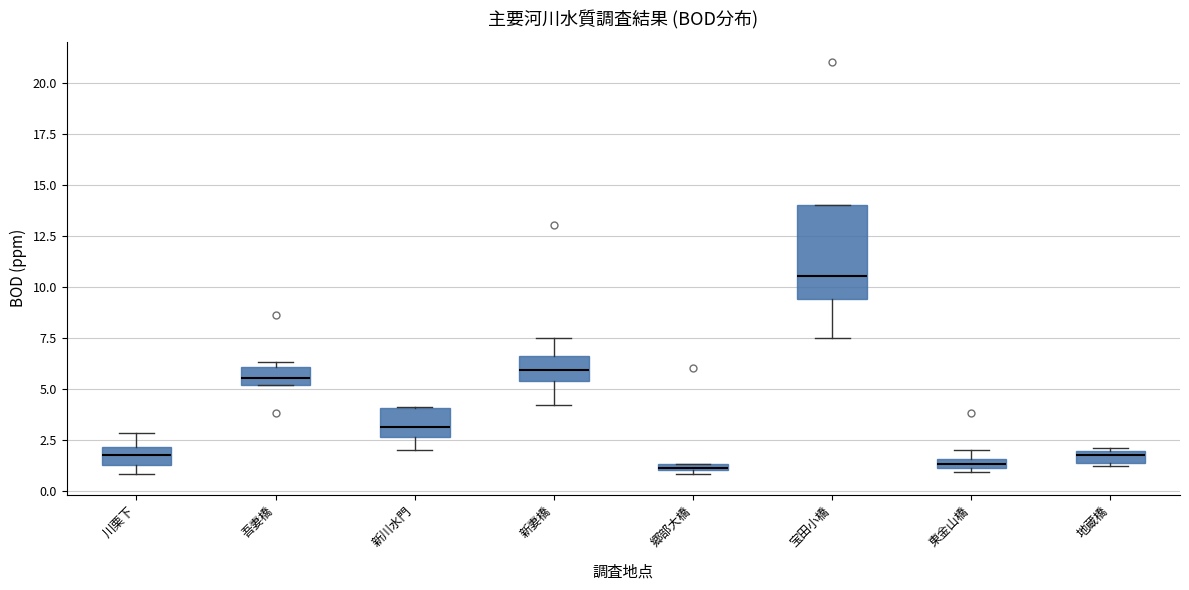

Comparing the boxes themselves (not the whiskers), which one is the tallest?

宝田小橋